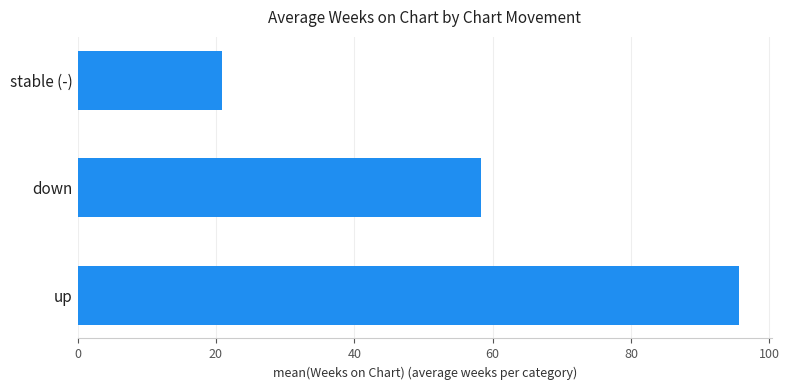

Reading bottom to top, transcribe all the data shown in this chart.

95.6	58.3	20.8